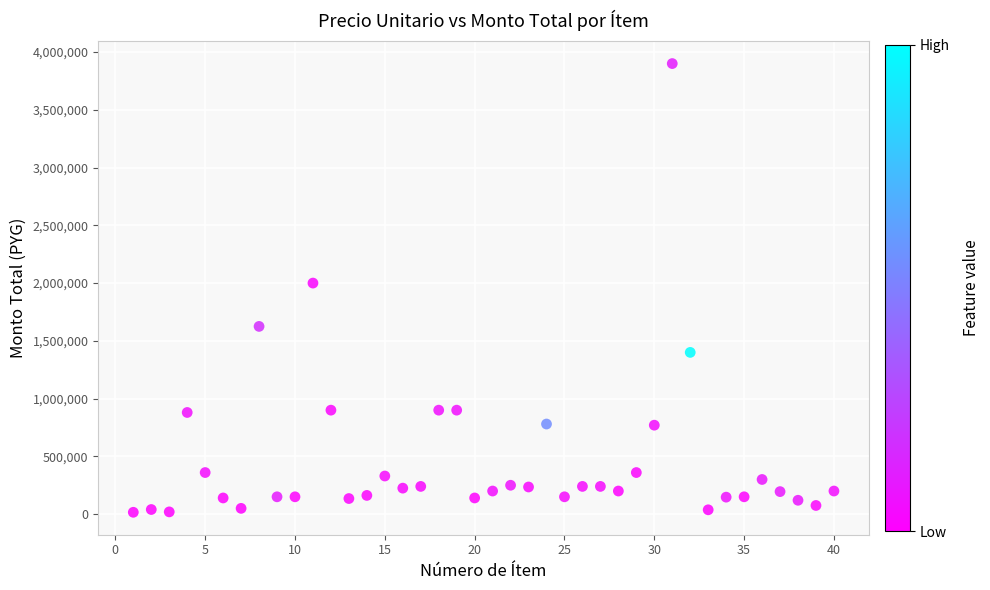

What is the range of X values (max minus min)?

39